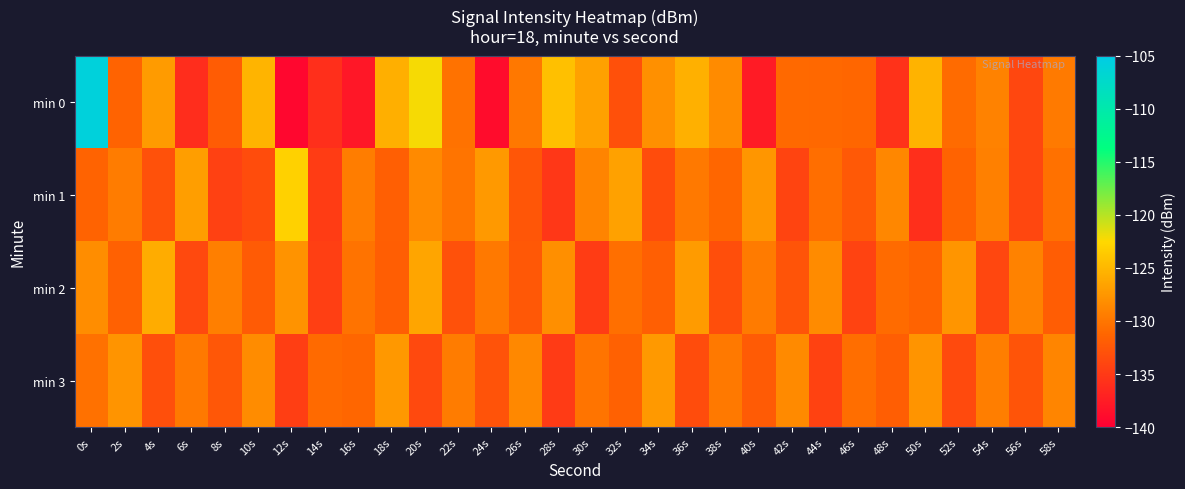

Reading right to left, what are all the values shown in this chart?

min 0: 58s=-129.7	56s=-133.9	54s=-129.1	52s=-130.8	50s=-125.3	48s=-135.7	46s=-131.2	44s=-131.1	42s=-130.9	40s=-137.6	38s=-128.4	36s=-125.5	34s=-128.0	32s=-133.1	30s=-126.7	28s=-124.4	26s=-129.8	24s=-138.9	22s=-130.3	20s=-122.2	18s=-125.6	16s=-138.0	14s=-136.0	12s=-139.3	10s=-125.3	8s=-132.0	6s=-136.1	4s=-127.2	2s=-131.4	0s=-105.9
min 1: 58s=-130.4	56s=-133.8	54s=-129.2	52s=-131.5	50s=-135.9	48s=-128.7	46s=-132.3	44s=-130.6	42s=-134.1	40s=-127.5	38s=-131.2	36s=-129.8	34s=-133.4	32s=-126.7	30s=-128.9	28s=-135.2	26s=-132.6	24s=-127.3	22s=-130.1	20s=-128.5	18s=-131.8	16s=-129.4	14s=-134.8	12s=-123.1	10s=-133.4	8s=-134.4	6s=-126.9	4s=-133.0	2s=-129.5	0s=-131.4
min 2: 58s=-132.0	56s=-129.1	54s=-133.9	52s=-127.6	50s=-131.4	48s=-130.8	46s=-134.2	44s=-128.4	42s=-132.7	40s=-129.6	38s=-133.3	36s=-127.2	34s=-131.8	32s=-130.5	30s=-134.8	28s=-128.1	26s=-132.4	24s=-129.7	22s=-133.0	20s=-126.4	18s=-131.9	16s=-130.2	14s=-134.5	12s=-127.8	10s=-132.1	8s=-129.3	6s=-133.7	4s=-125.9	2s=-131.6	0s=-128.2
min 3: 58s=-128.8	56s=-132.7	54s=-129.4	52s=-133.6	50s=-127.7	48s=-131.9	46s=-130.6	44s=-134.3	42s=-128.5	40s=-132.2	38s=-129.7	36s=-133.4	34s=-127.3	32s=-131.6	30s=-130.1	28s=-134.9	26s=-128.6	24s=-132.8	22s=-129.5	20s=-133.7	18s=-127.4	16s=-131.2	14s=-130.9	12s=-134.6	10s=-128.3	8s=-132.5	6s=-129.8	4s=-133.2	2s=-127.7	0s=-130.3